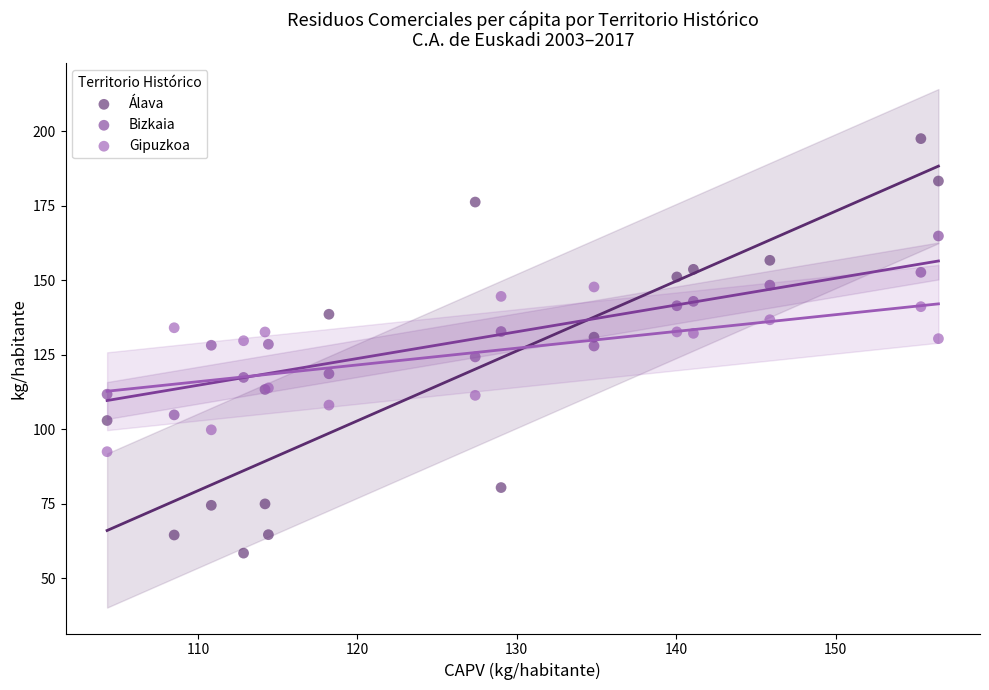

Which series has the largest Y range (max minus min)?

Álava